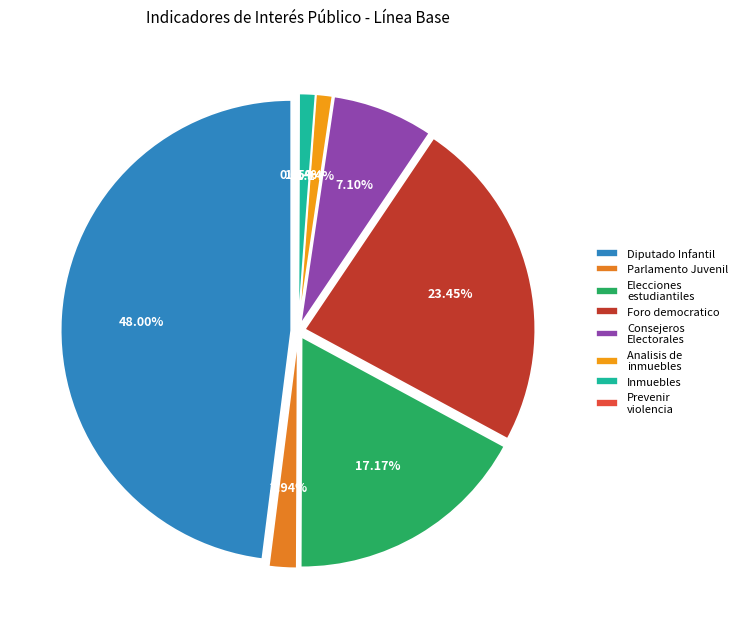

Which category has the biggest portion of the pie?

Diputado Infantil